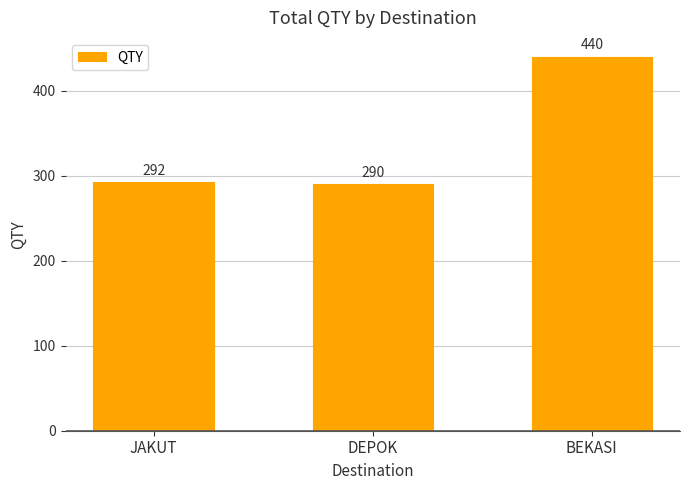

What value does the data have at BEKASI, to the nearest 5?

440